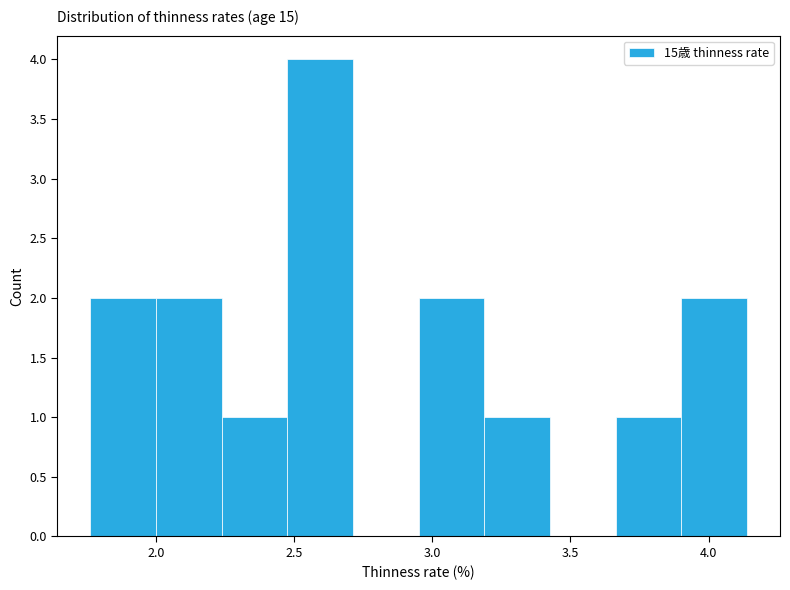

Over which range of the x-axis is the bar tallest?

2.45 to 2.70